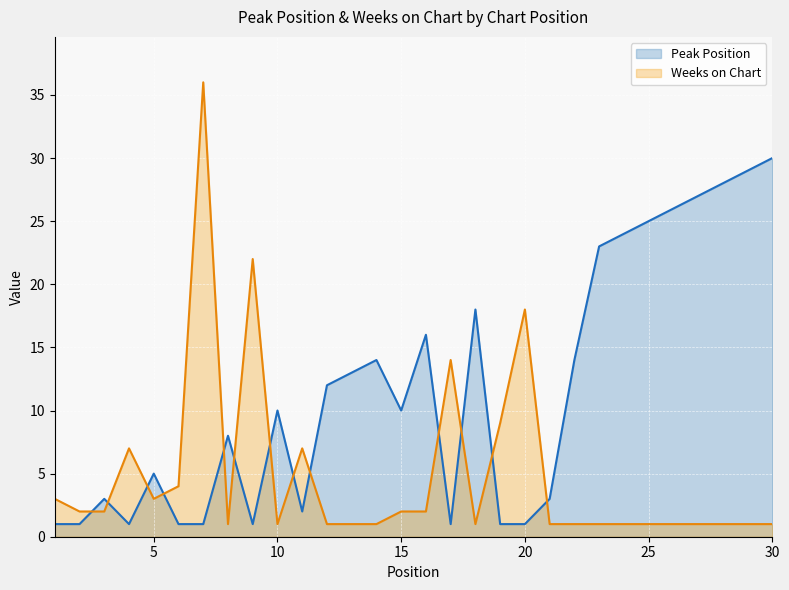

In Weeks on Chart, how many points are lower than both neighbors (excluding endpoints)?

4